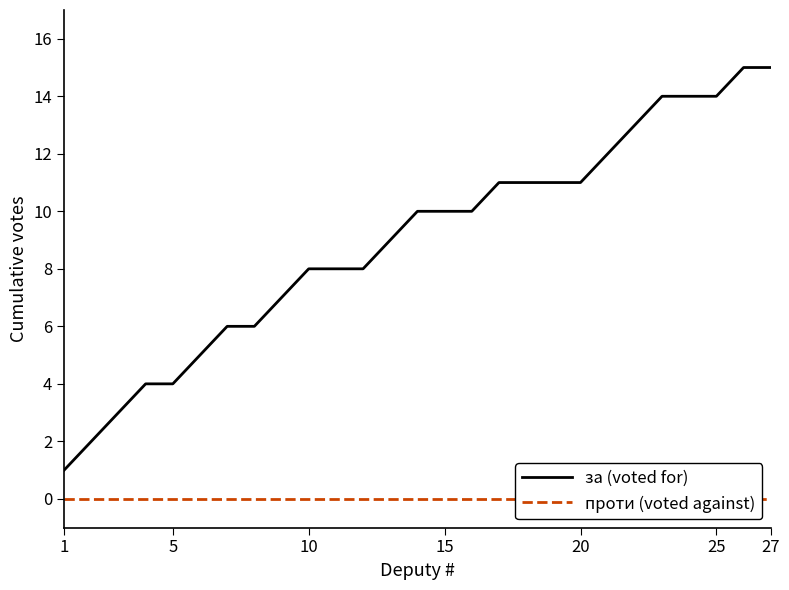

Which series changed the most between 9 and 19?

за (voted for)